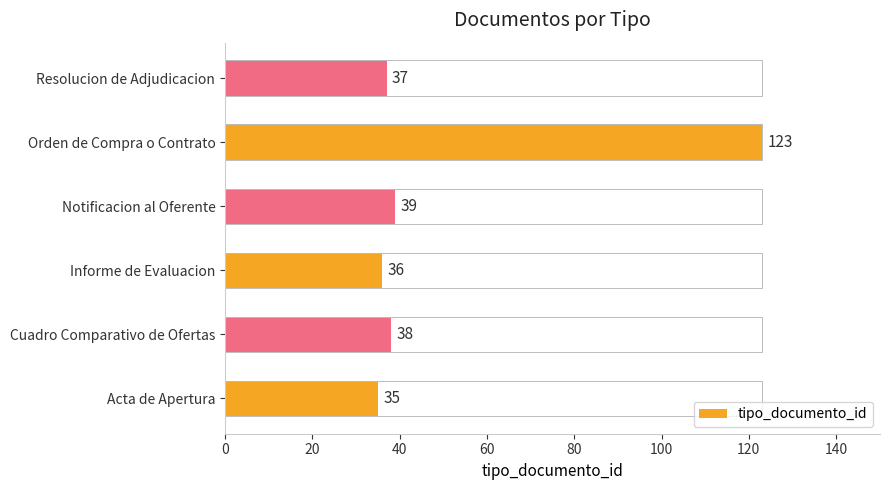

What is the difference between the second highest and minimum values?

4